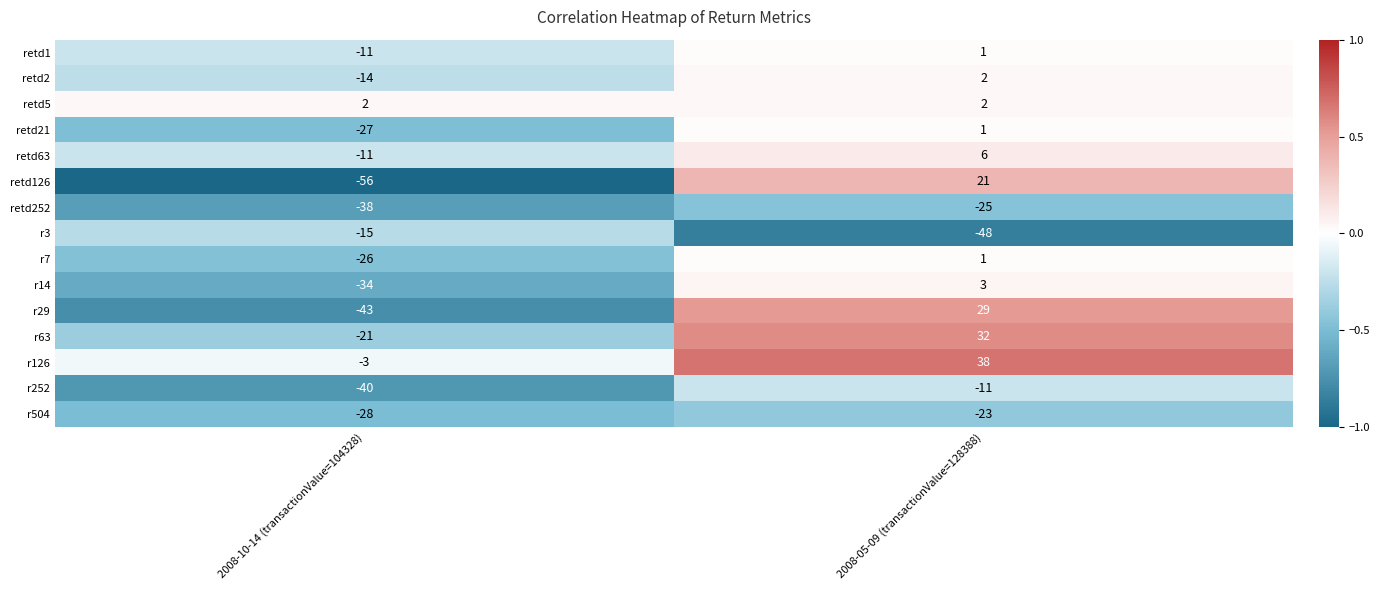

The r504 series shows -28 at 2008-10-14 (transactionValue=104328). True or false?

True